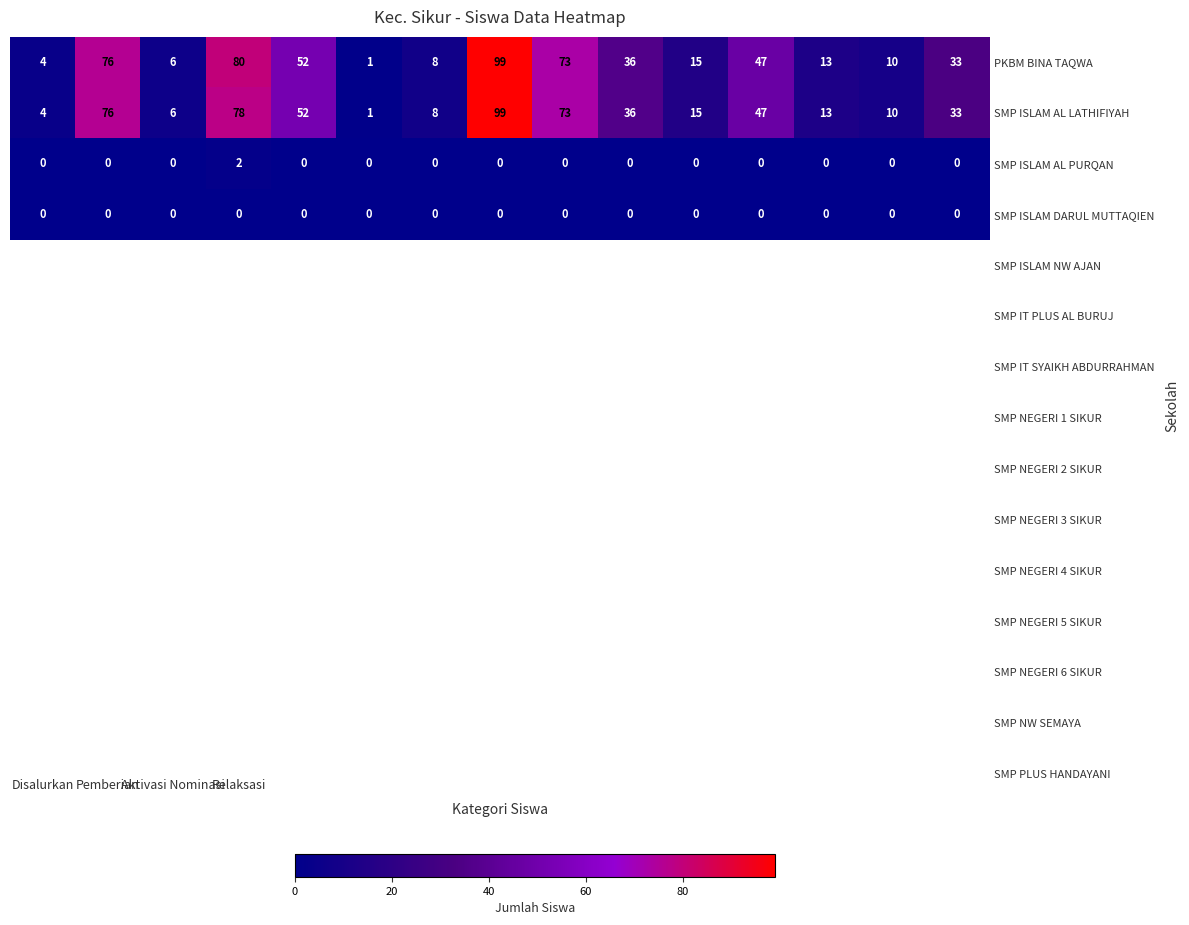

Which series has the largest total across all categories?

PKBM BINA TAQWA